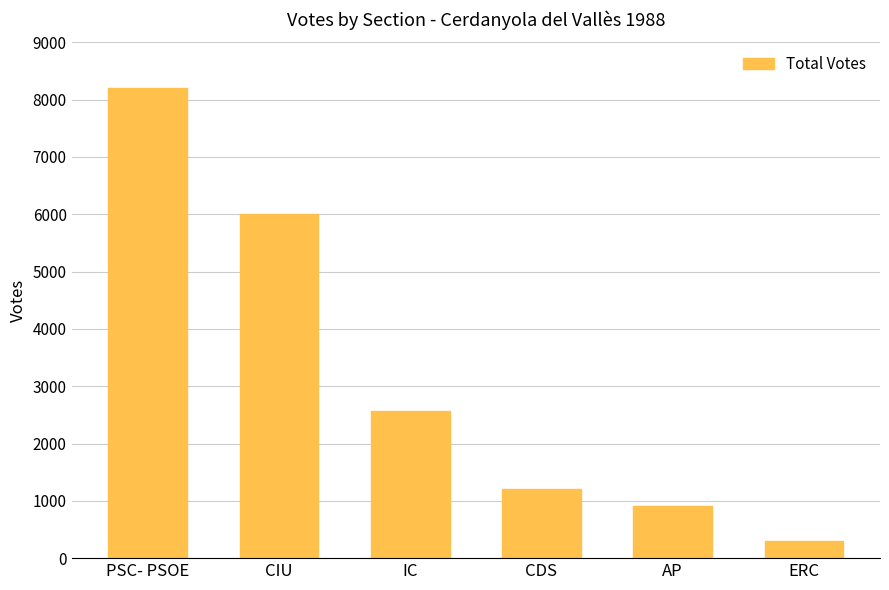

Rank the categories by value from lowest to highest.

ERC, AP, CDS, IC, CIU, PSC- PSOE